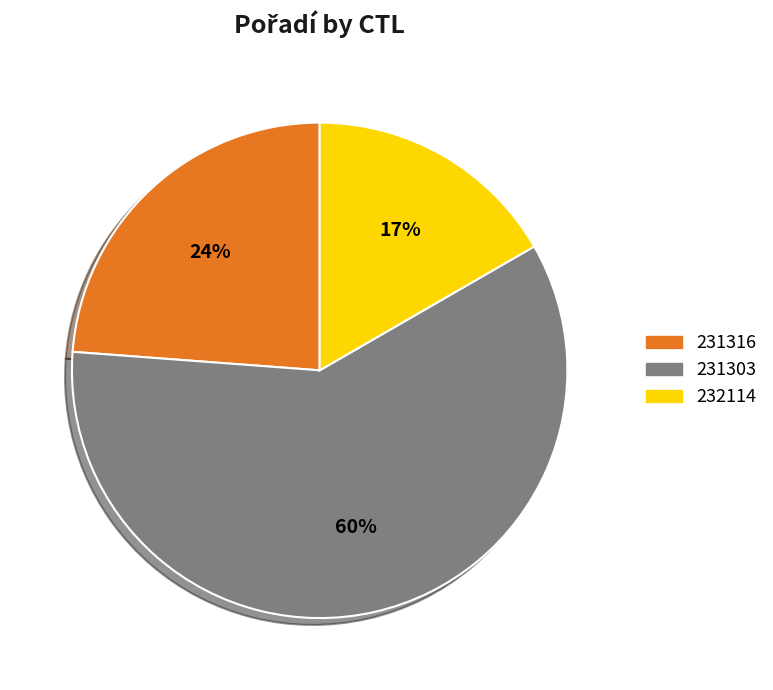

To the nearest percent, what is the difference between the largest and smallest slice percentages?

43%